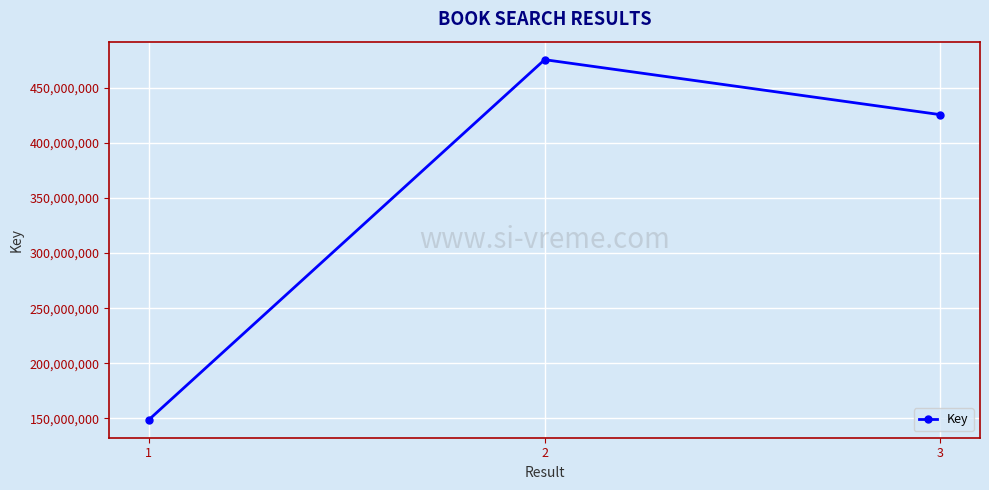

What is the ratio of the value at 1 to the value at 3?

0.3